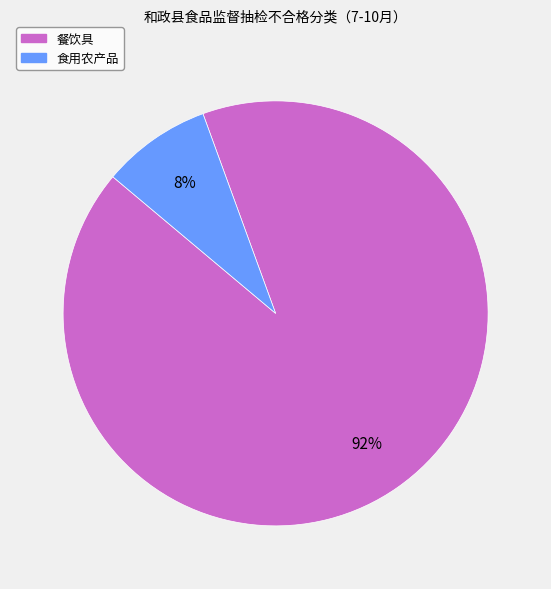

How many slices are in this pie chart?

2